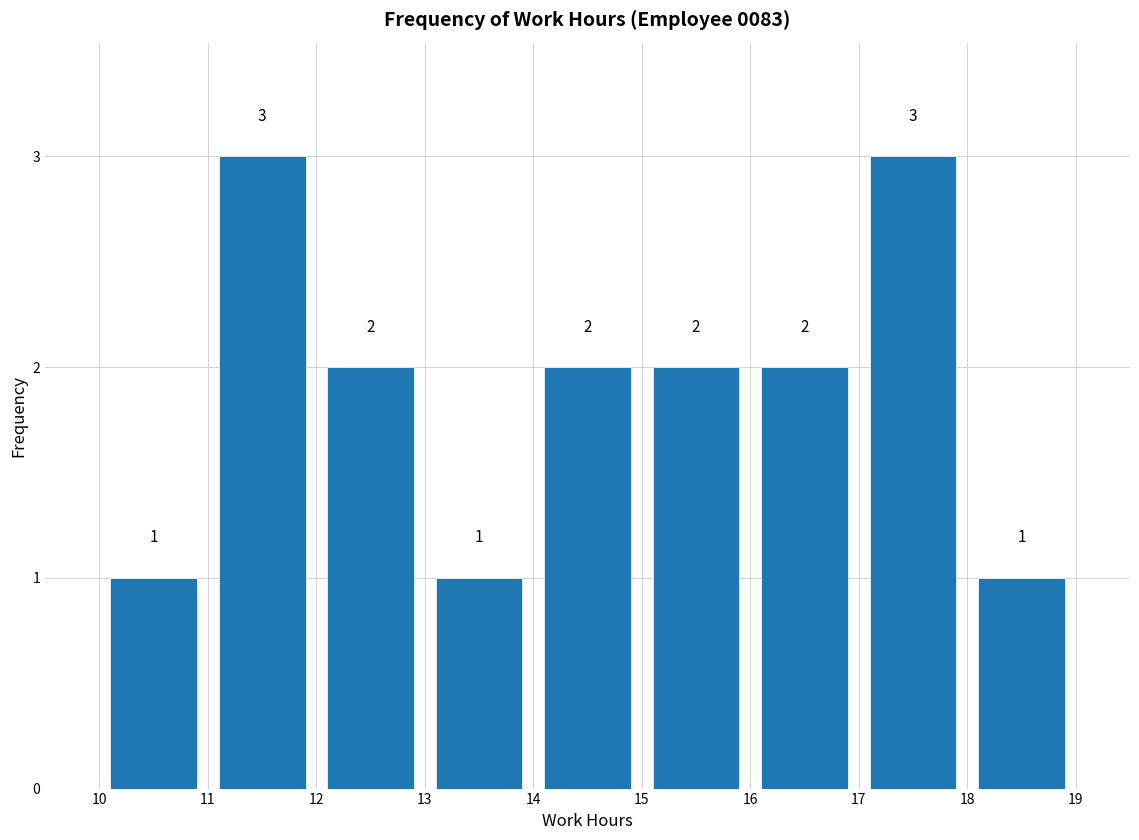

Reading left to right, transcribe this chart: for each bar, give the range it covers on the x-axis and its height.

10 to 11: 1
11 to 12: 3
12 to 13: 2
13 to 14: 1
14 to 15: 2
15 to 16: 2
16 to 17: 2
17 to 18: 3
18 to 19: 1